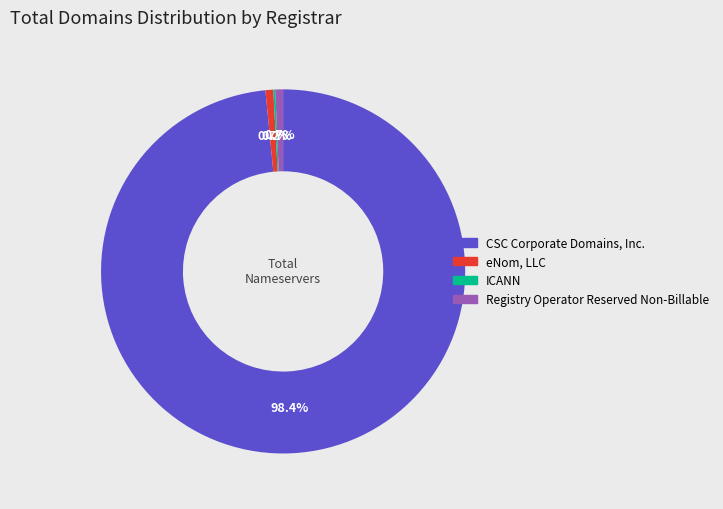

Between CSC Corporate Domains, Inc. and Registry Operator Reserved Non-Billable, which is larger?

CSC Corporate Domains, Inc.